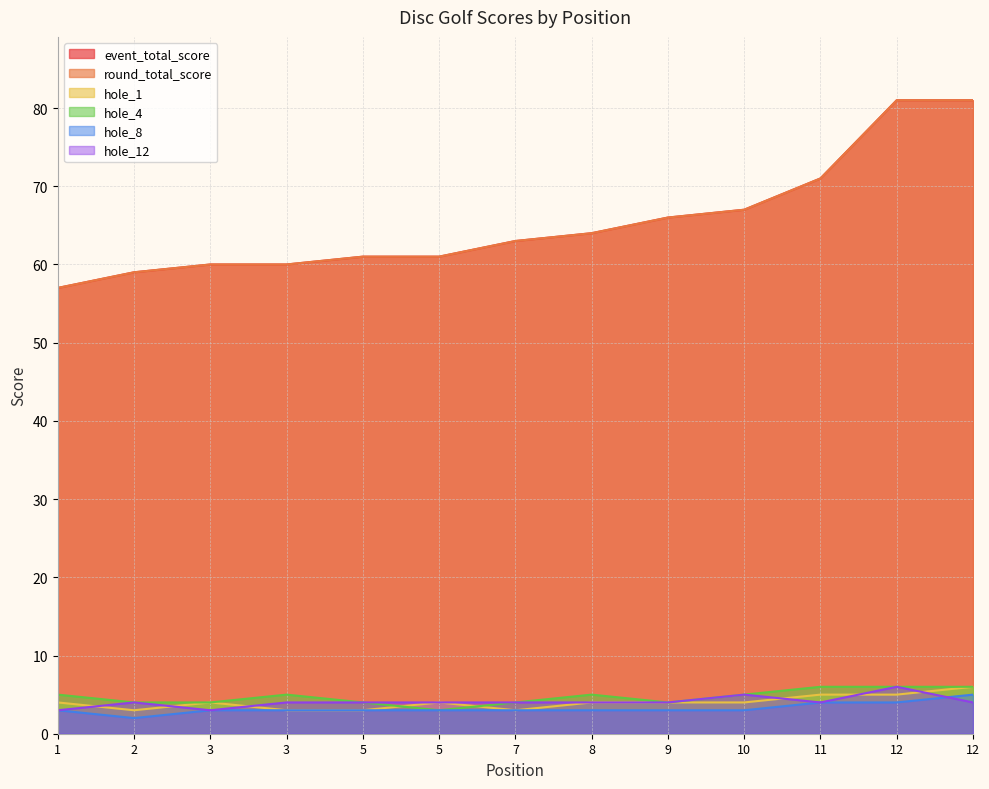

Where does the hole_8 series first go above 3?

11